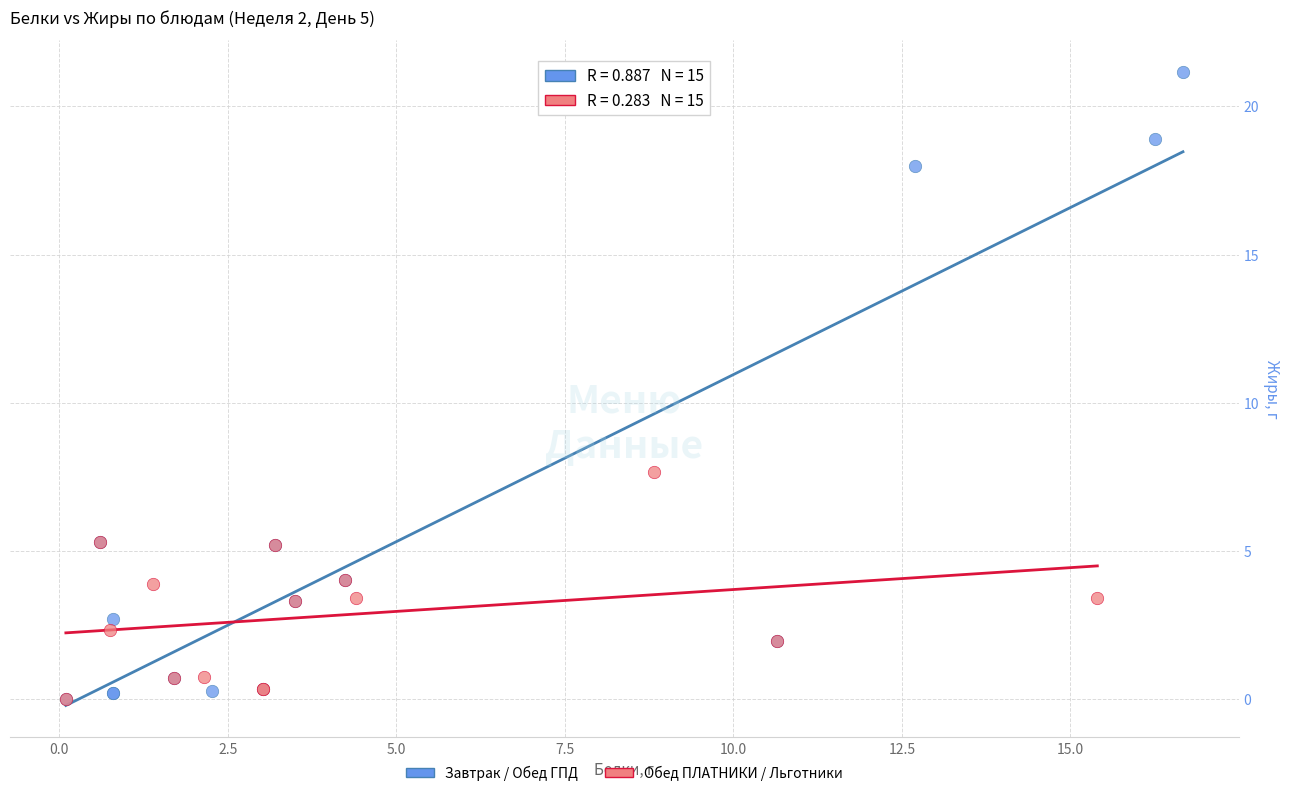

Which series has the largest Y range (max minus min)?

Завтрак / Обед ГПД